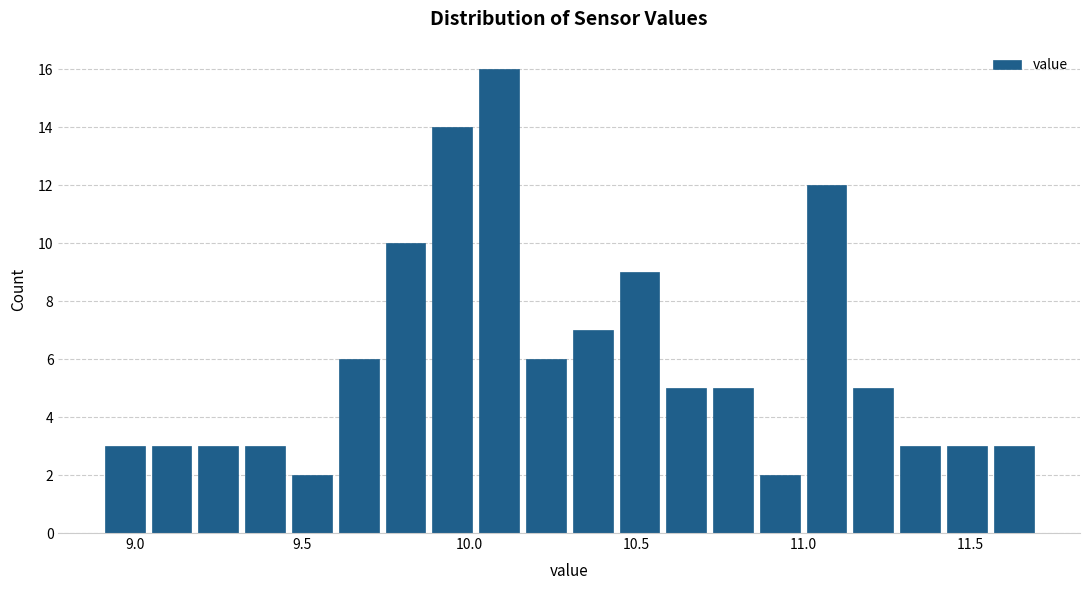

Read against the x-axis, roughly where is the centre of the tallest bar?

10.10